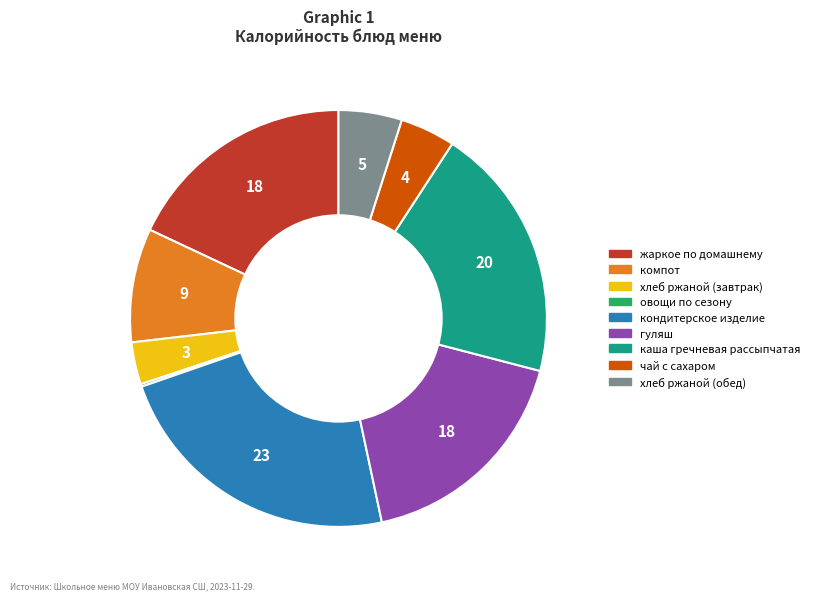

Combined, do каша гречневая рассыпчатая and кондитерское изделие account for over 50%?

No